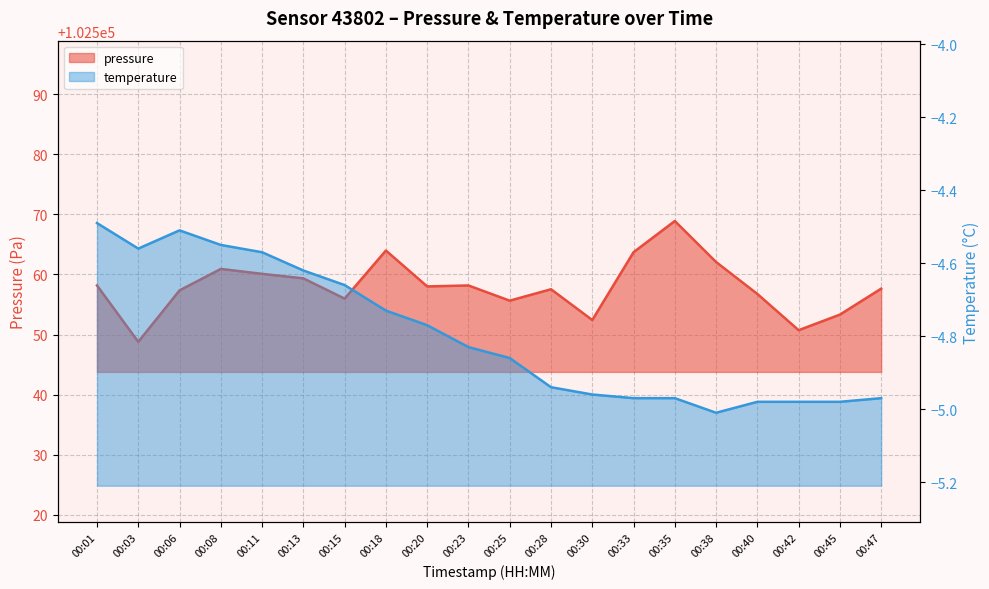

List the labels in order of value, smallest first.

00:03, 00:42, 00:30, 00:45, 00:25, 00:15, 00:40, 00:06, 00:28, 00:47, 00:20, 00:01, 00:23, 00:13, 00:11, 00:08, 00:38, 00:33, 00:18, 00:35